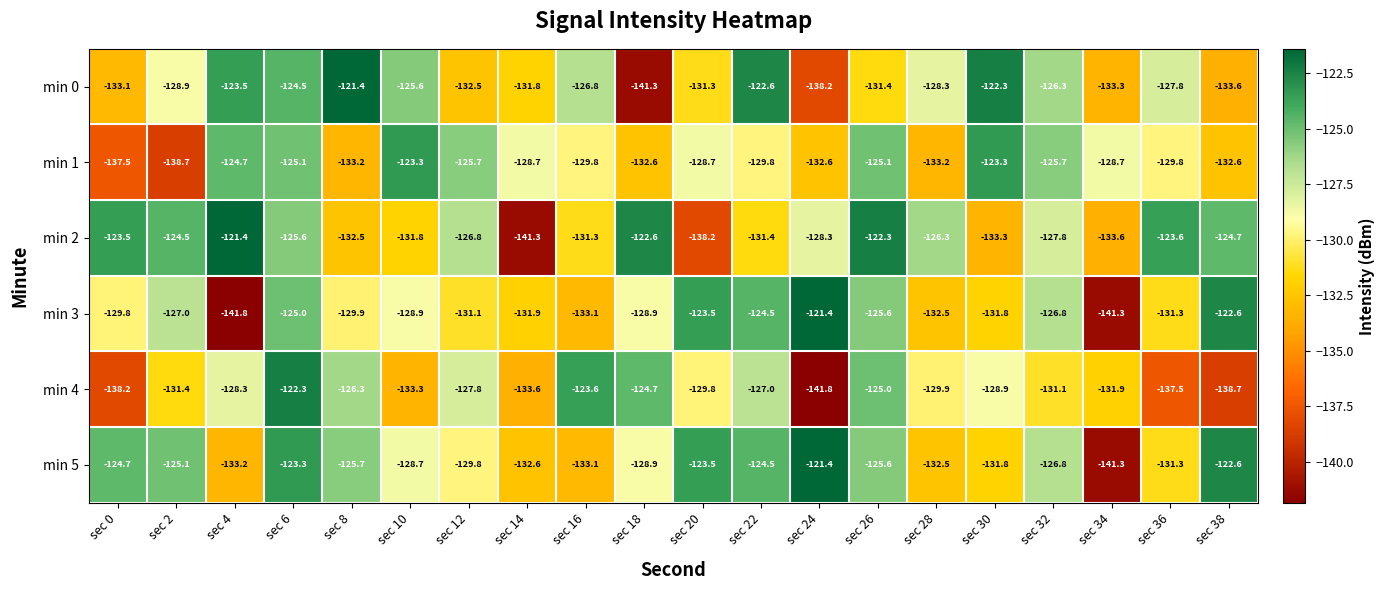

Between sec 30 and sec 38, which series saw the biggest shift?

min 0